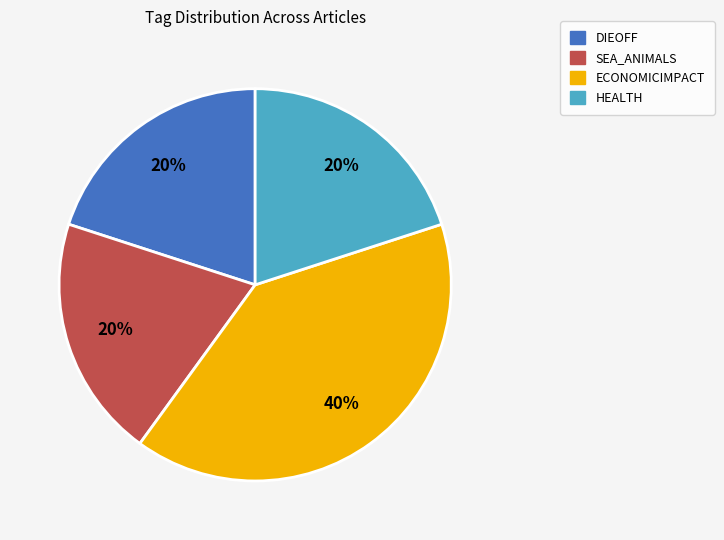

To the nearest percent, what is the average slice percentage?

25%